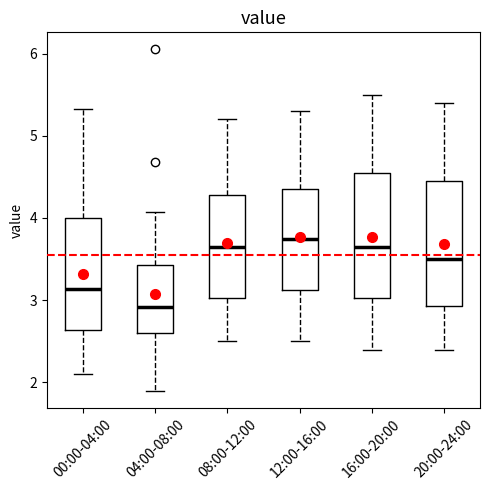

Reading left to right, transcribe this box plot: for each box, give where its median line is, the range the box spans, and where its two whiskers end, as read against the y-axis. The values are not printed on the chart, so give them approximately, as read against the axis.

00:00-04:00: median 3.1, box 2.6 to 4.0, whiskers 2.1 to 5.3
04:00-08:00: median 2.9, box 2.6 to 3.4, whiskers 1.9 to 4.1
08:00-12:00: median 3.7, box 3.0 to 4.3, whiskers 2.5 to 5.2
12:00-16:00: median 3.8, box 3.1 to 4.4, whiskers 2.5 to 5.3
16:00-20:00: median 3.7, box 3.0 to 4.6, whiskers 2.4 to 5.5
20:00-24:00: median 3.5, box 2.9 to 4.5, whiskers 2.4 to 5.4